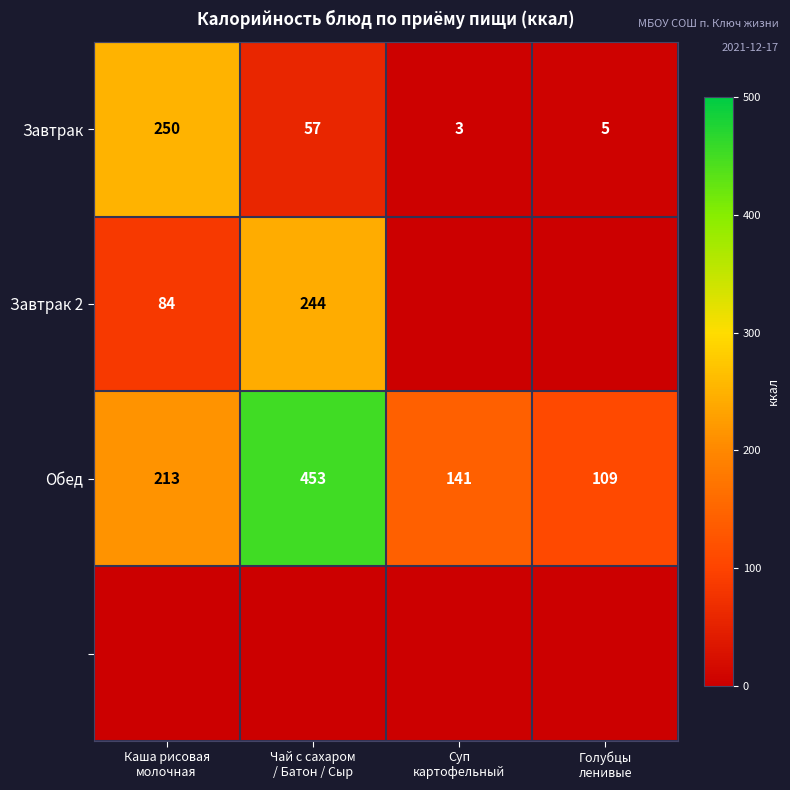

What is the difference between the second highest and second lowest values in the Обед series?

72